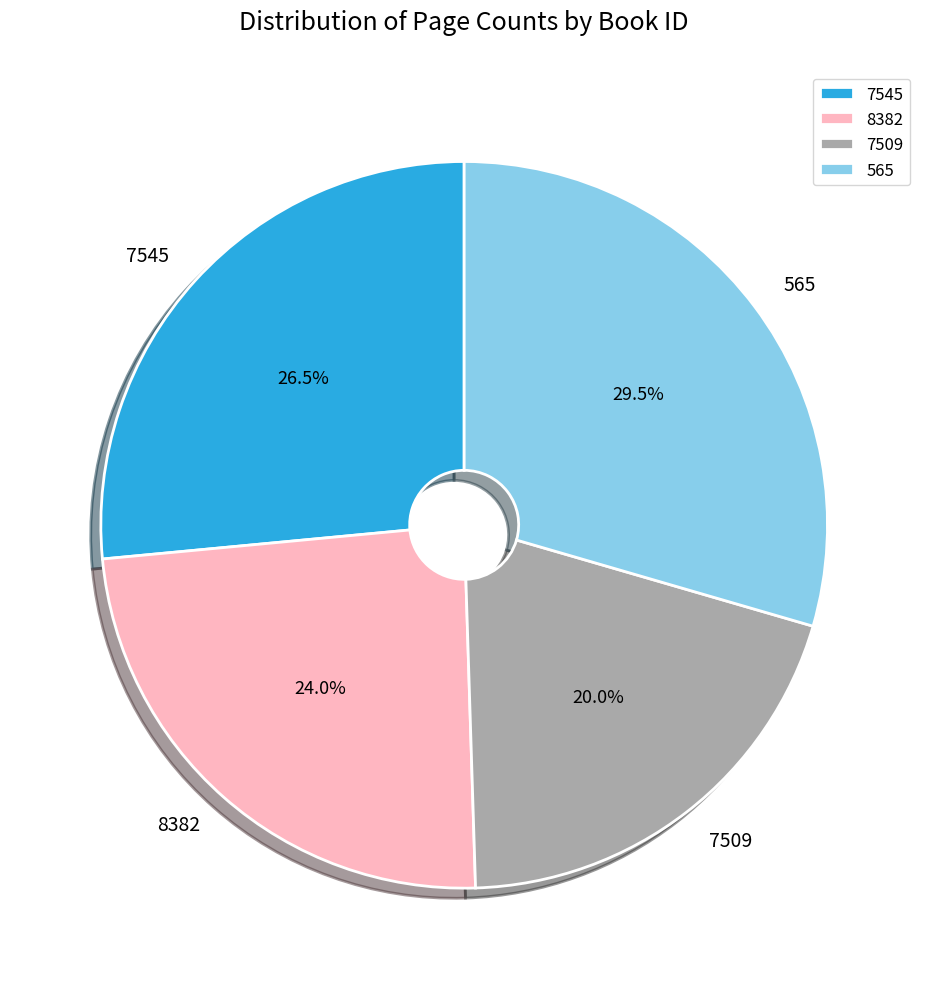

Is the sum of 8382 and 7509 greater than half?

No